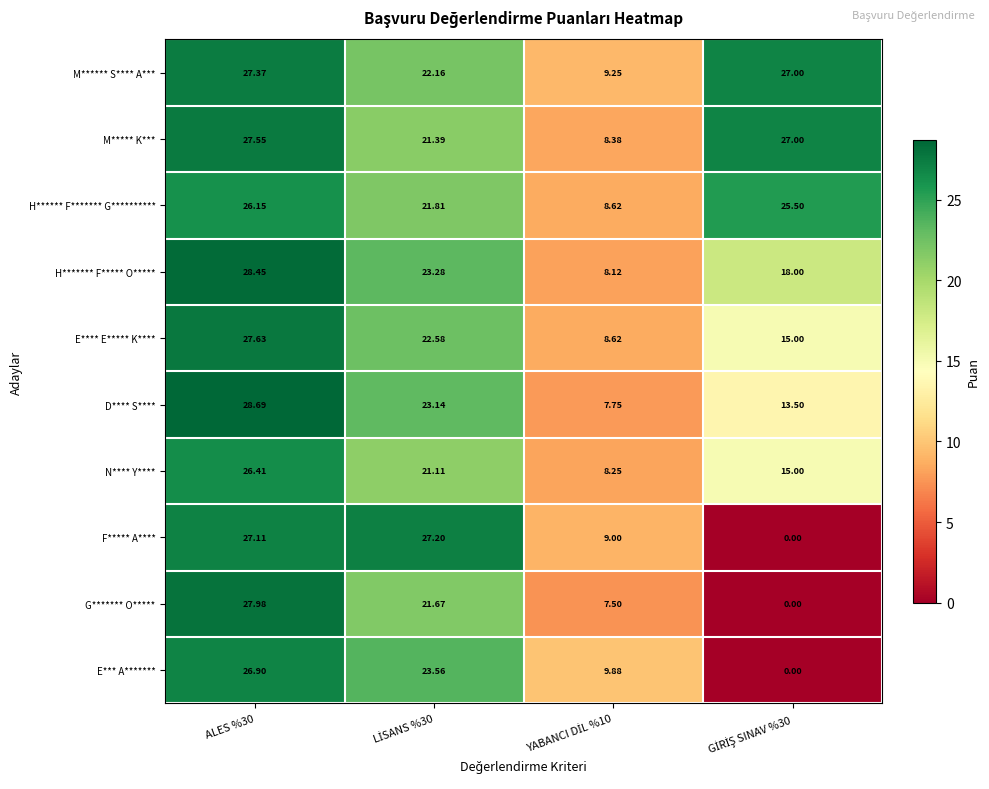

Rank the series by their maximum value, from lowest to highest.

H****** F******* G**********, N**** Y****, E*** A*******, F***** A****, M****** S**** A***, M***** K***, E**** E***** K****, G******* O*****, H******* F***** O*****, D**** S****